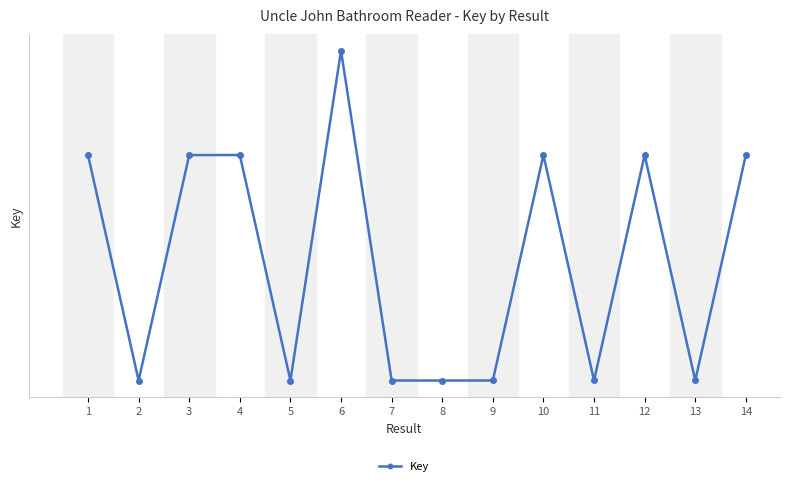

Reading right to left, what are all the values shown in this chart?

145965570	141017089	145965535	141016759	145965290	141016891	141016130	141016627	148253597	141016031	145964588	145963572	141015998	145964238